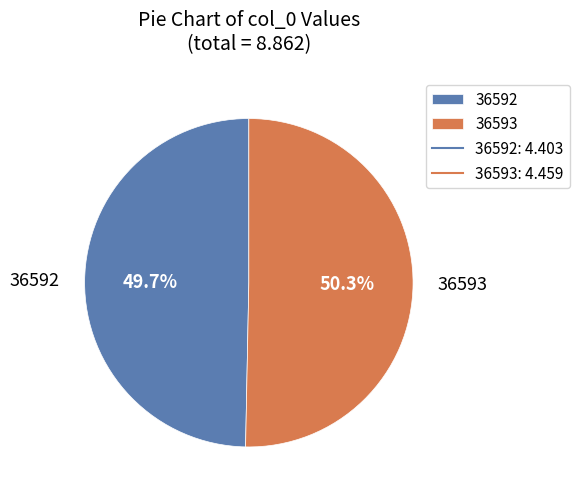

Rank the categories by value from lowest to highest.

36592, 36593